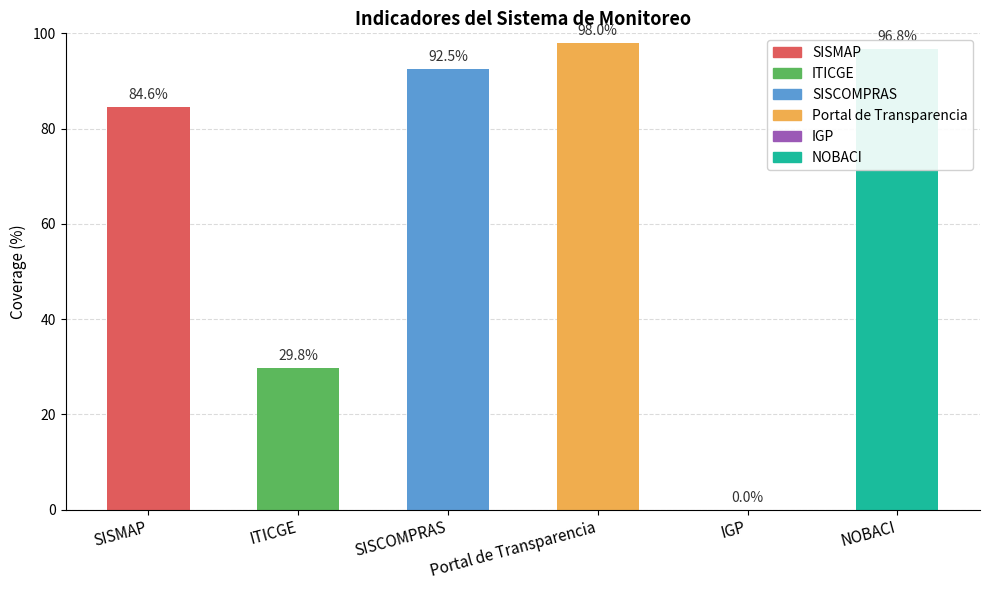

Are the bars horizontal?

No